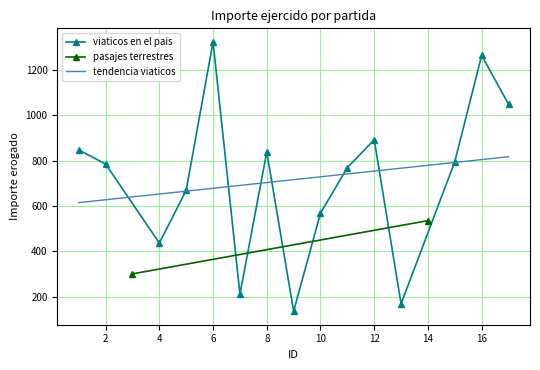

In viaticos en el pais, how many points are lower than both neighbors (excluding endpoints)?

4